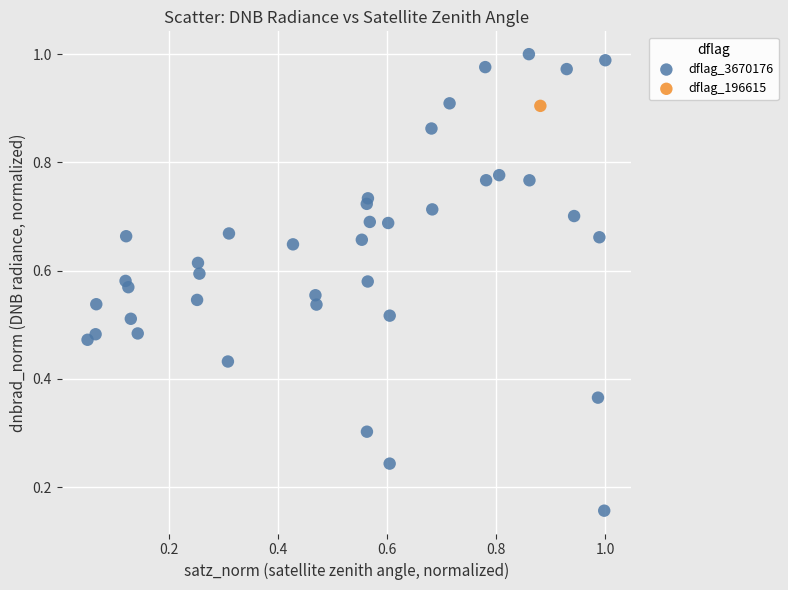

What are all the series names shown in the legend?

dflag_3670176, dflag_196615